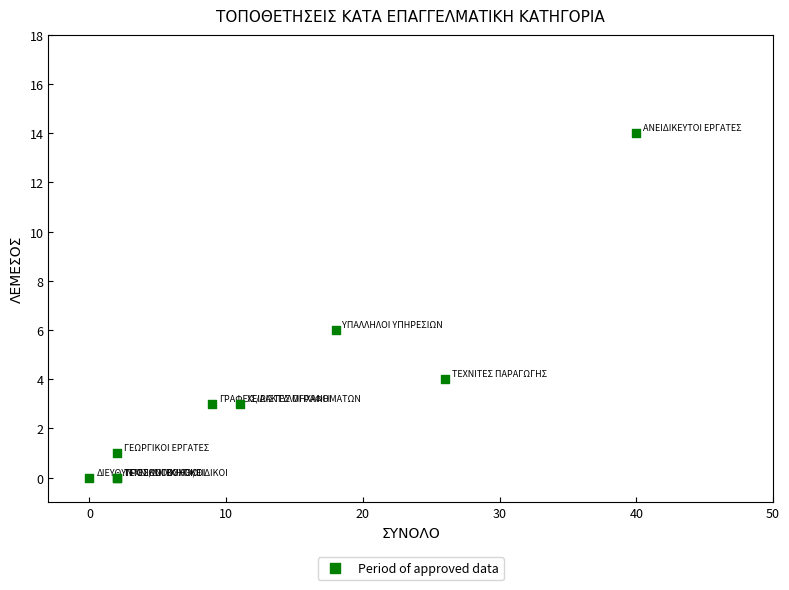

What Y value in the scatter plot is closest to 7?

6